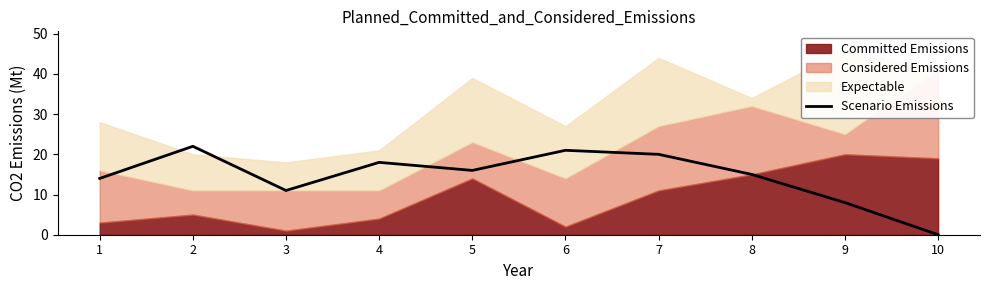

The chart shows a value of 3 at 9. True or false?

False